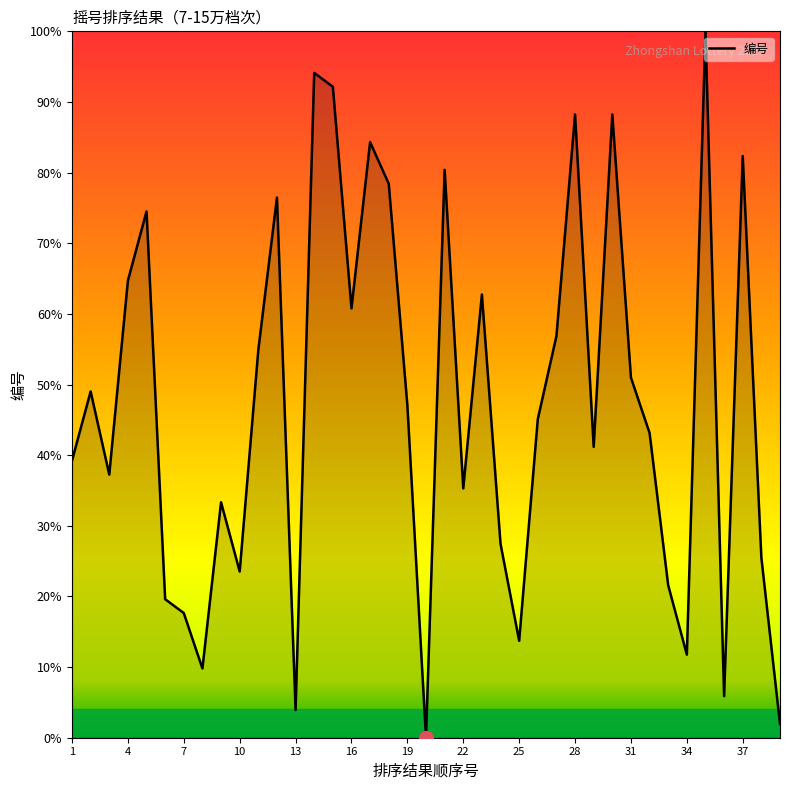

What is the greatest value displayed?

100.0